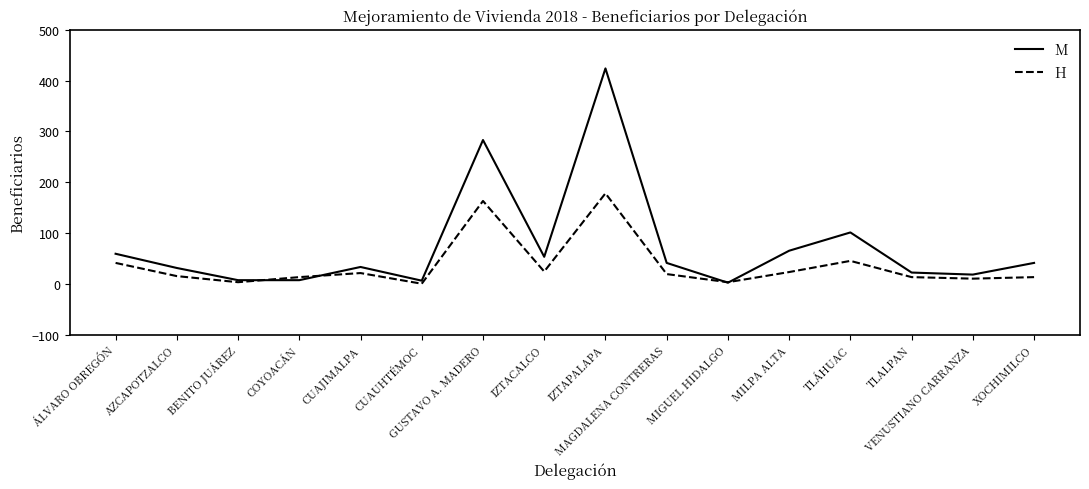

Which series has the largest total across all categories?

M